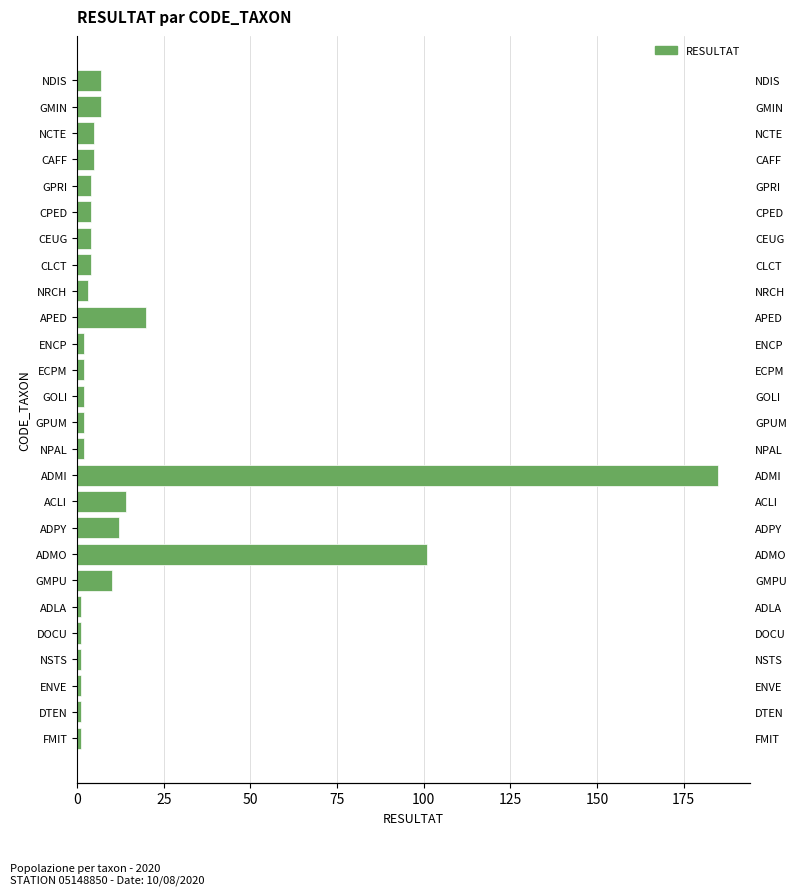

True or false: the data shows 4 at GPRI.

True